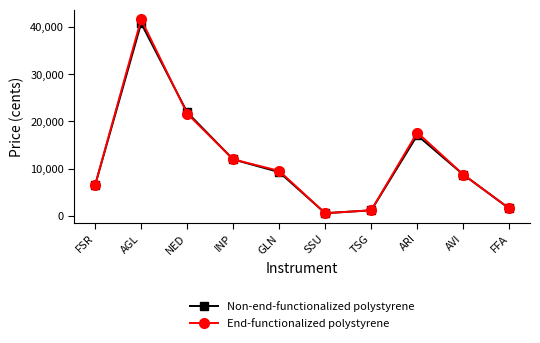

True or false: End-functionalized polystyrene has a value of 9499 at GLN.

True